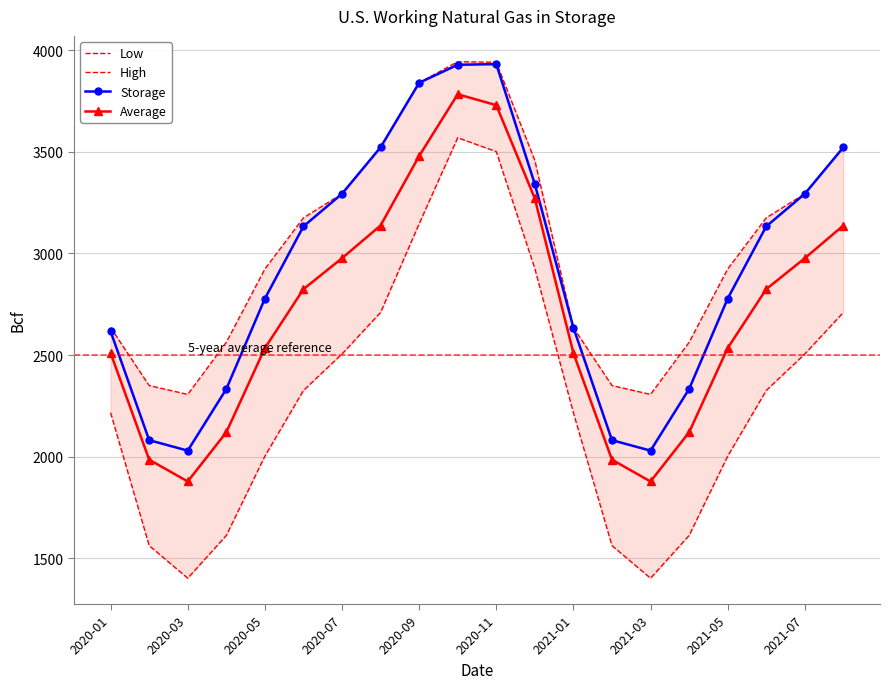

How many data points does each series have?

20